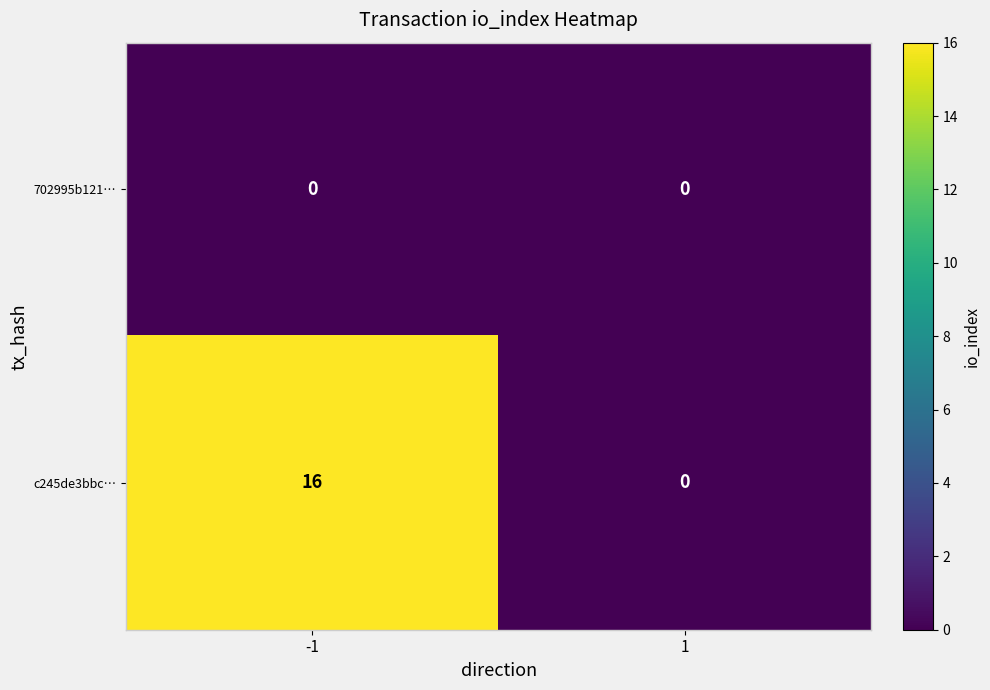

Rank the series by their average value, from lowest to highest.

702995b121…, c245de3bbc…